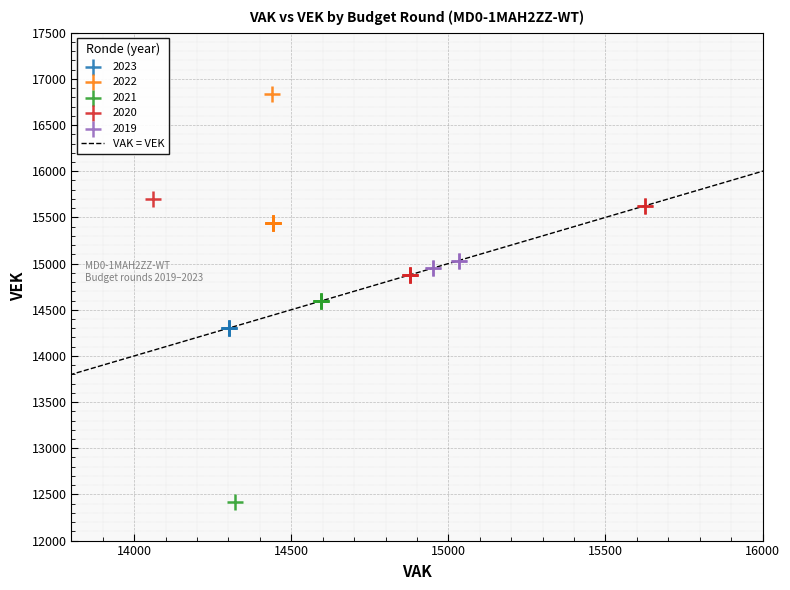

Which series reaches the maximum Y coordinate?

2022